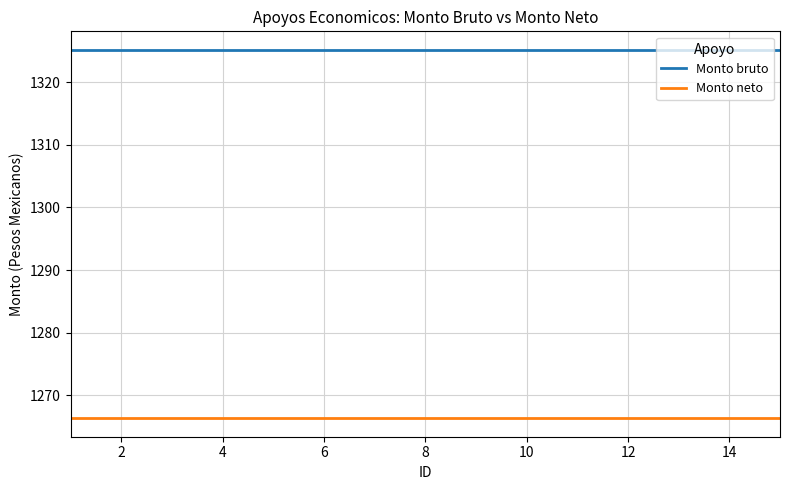

List the series in order of their overall mean, lowest first.

Monto neto, Monto bruto